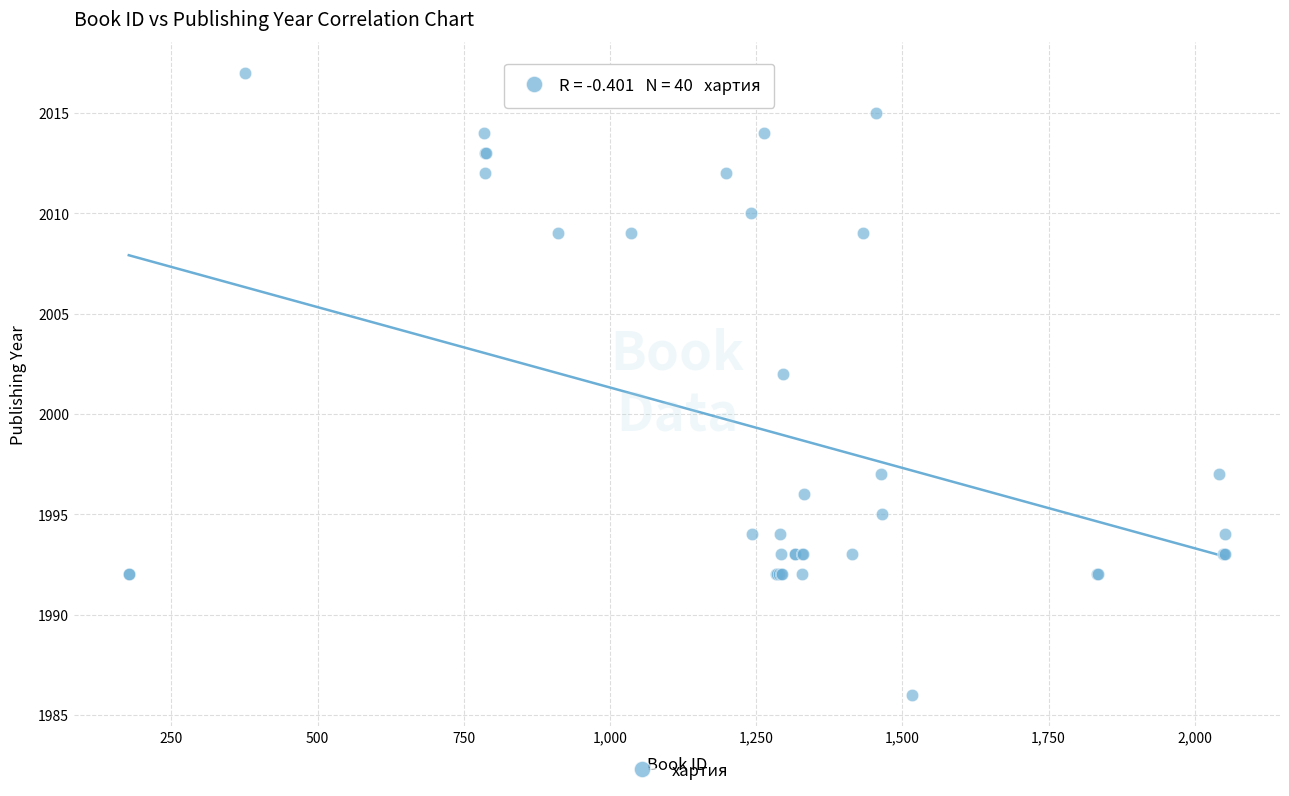

What Y value in the scatter plot is closest to 2001?

2002